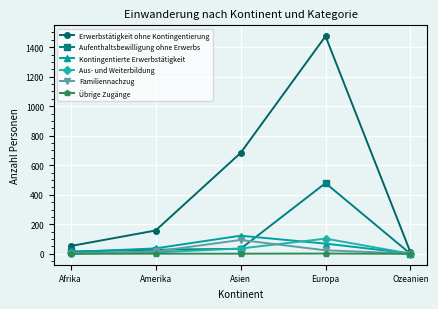

Rank the categories by Erwerbstätigkeit ohne Kontingentierung value from lowest to highest.

Ozeanien, Afrika, Amerika, Asien, Europa